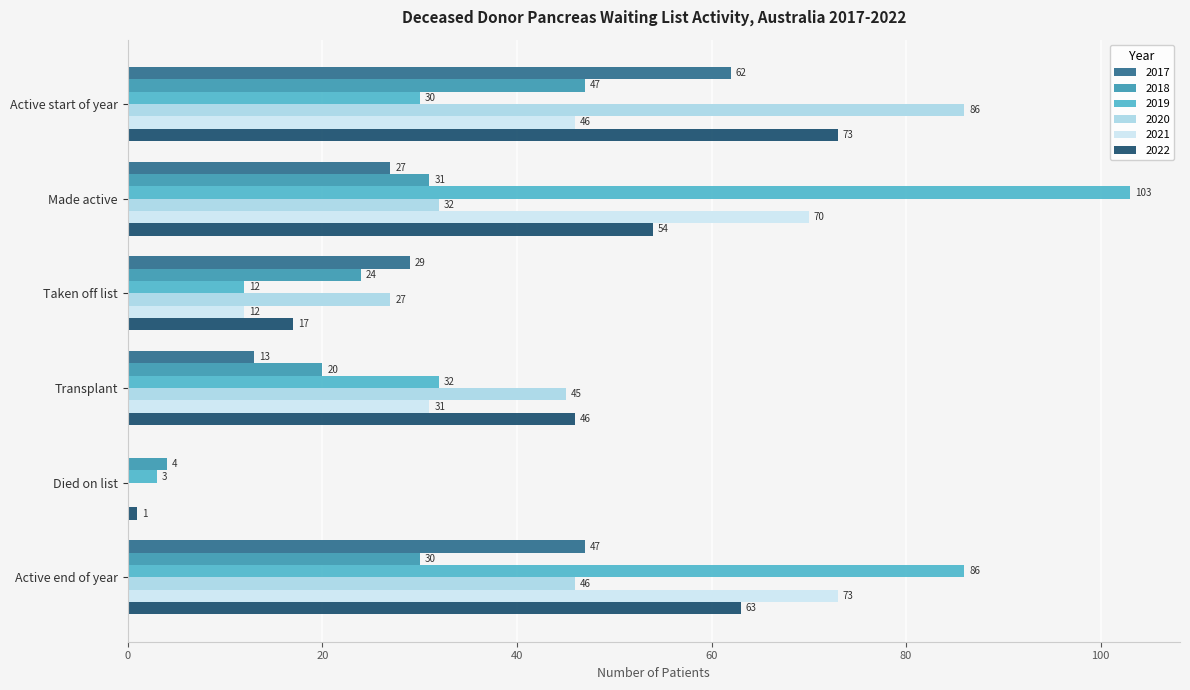

What is the greatest value displayed?

103